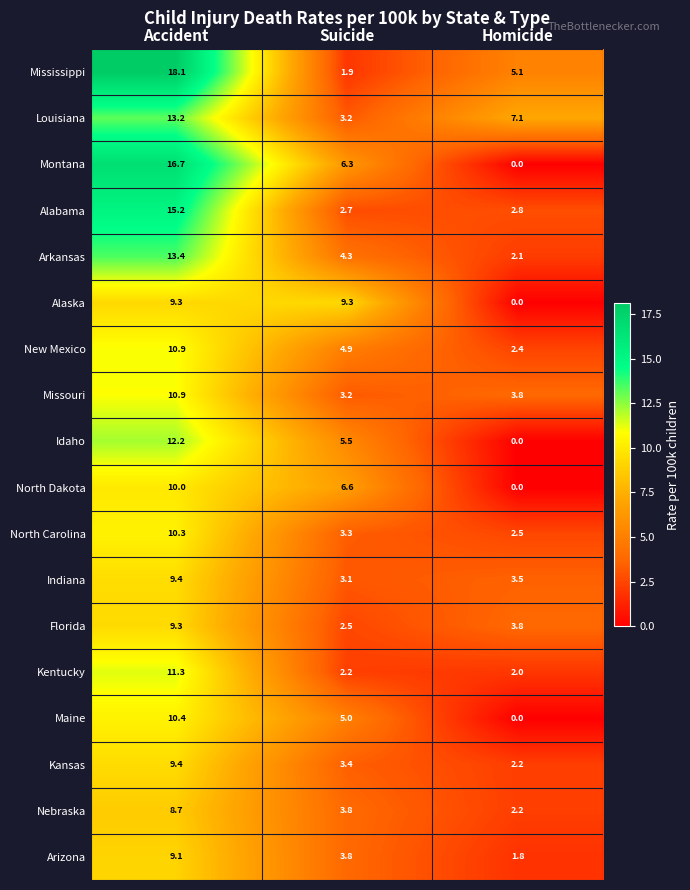

What is the difference between the maximum and minimum values in the Florida series?

6.8